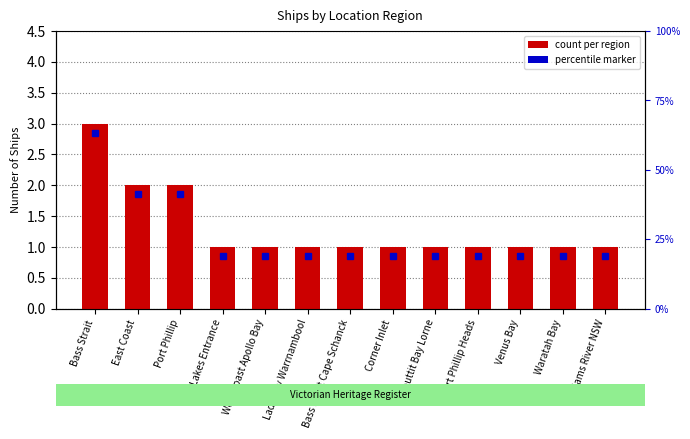

Approximately how many times larger is the value at East Coast compared to Bass Strait?

0.7